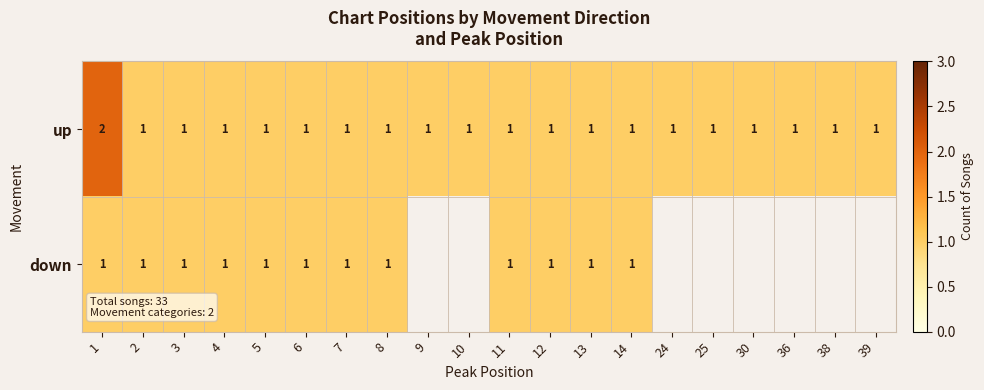

What is the total value across all series at 1?

3